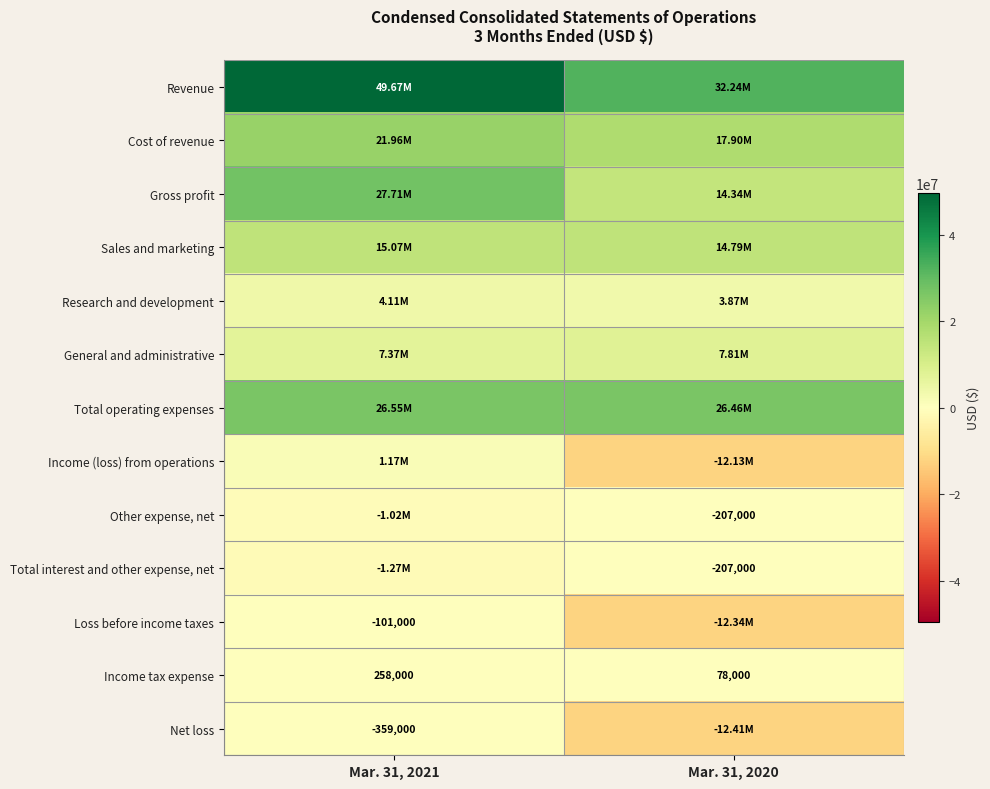

What is the difference between the maximum and minimum values in the Income tax expense series?

180000